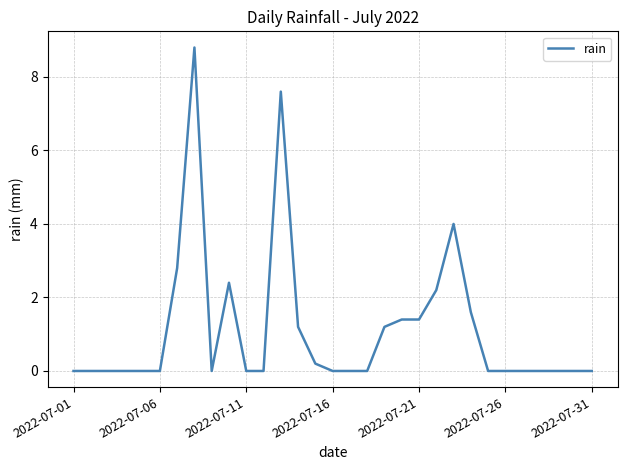

What is the greatest value displayed?

8.8